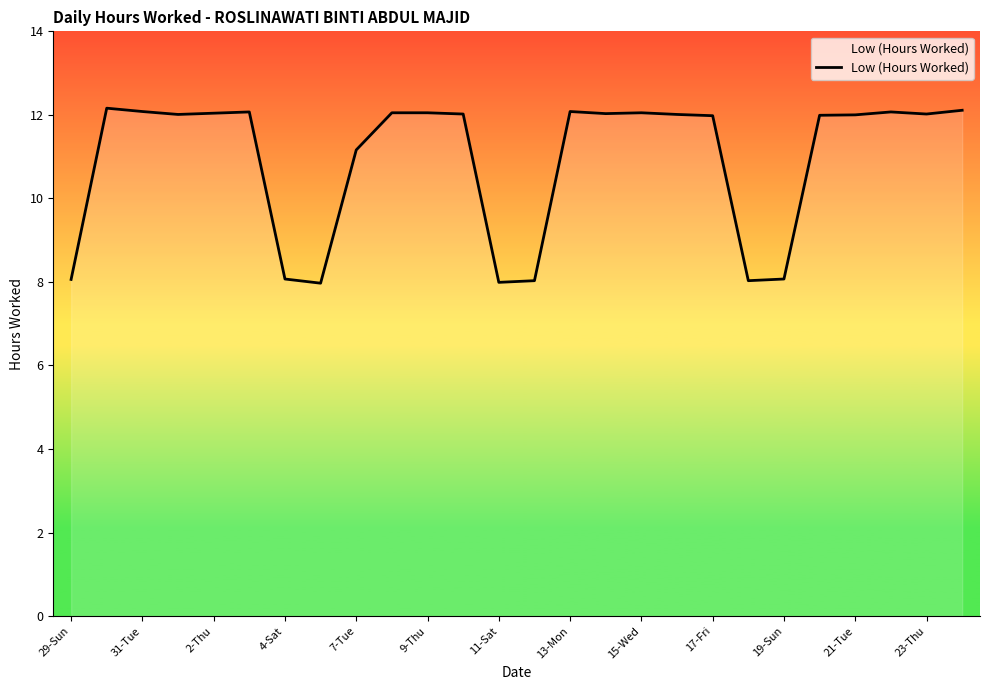

What is the maximum value shown in the chart?

12.2